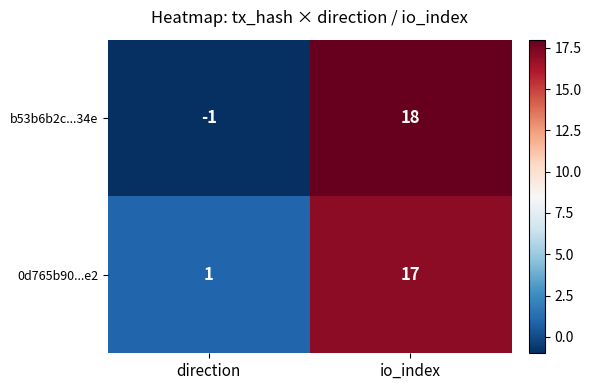

Reading left to right, what are all the values shown in this chart?

b53b6b2c...34e: direction=-1	io_index=18
0d765b90...e2: direction=1	io_index=17